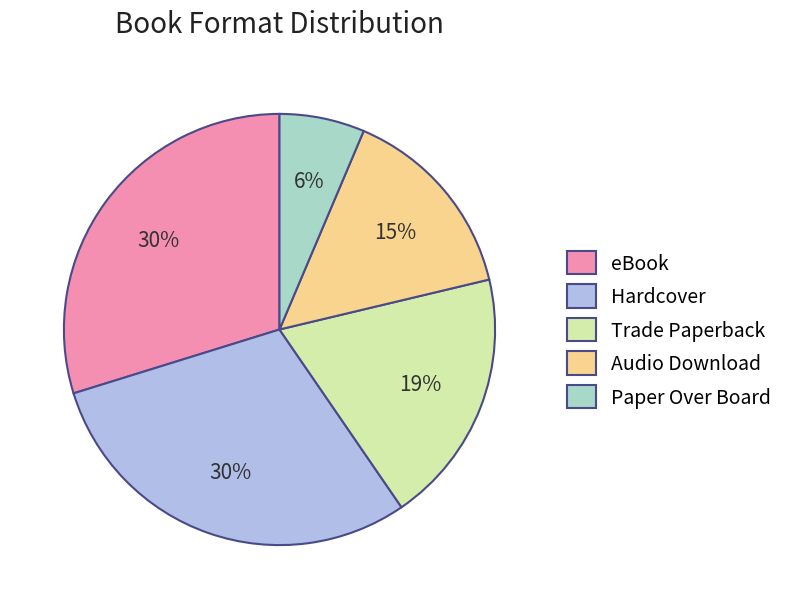

Do Audio Download and eBook together represent more than half of the pie?

No